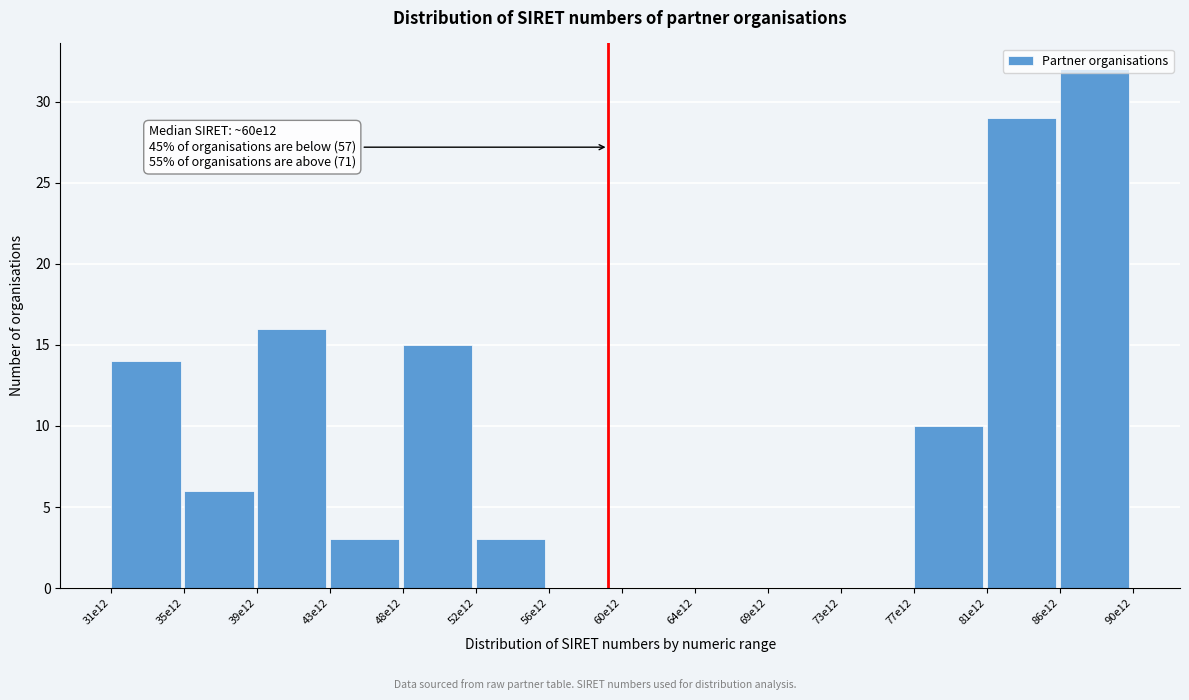

Which has a higher value, 81e12 or 48e12?

81e12